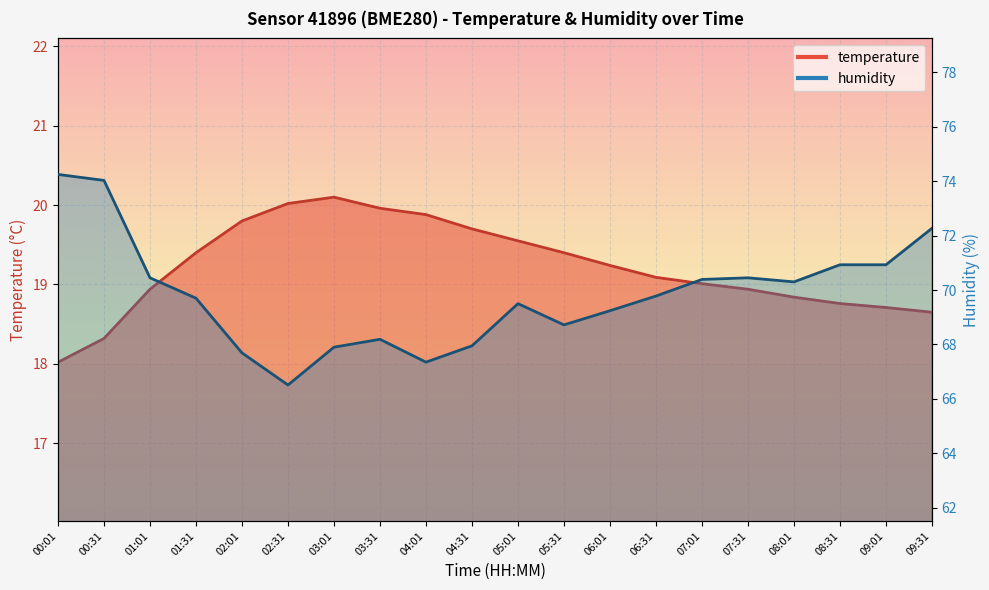

What is the approximate value of humidity at 08:31?

70.9